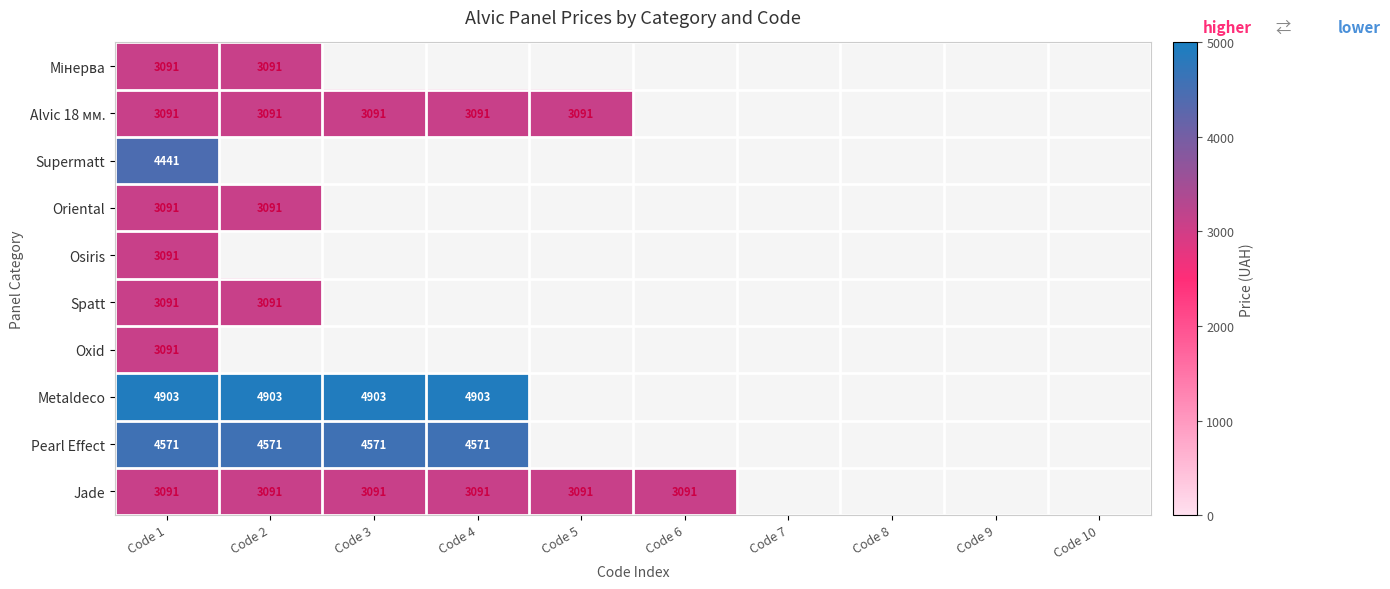

The Jade series shows 1136 at Code 2. True or false?

False